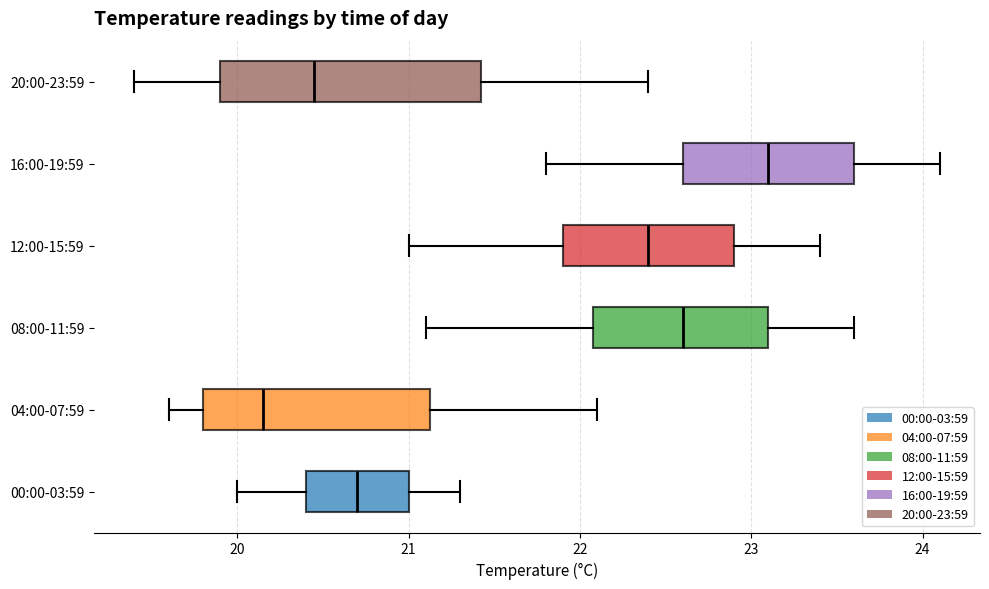

Which box is the widest, from its left edge to its right edge?

20:00-23:59